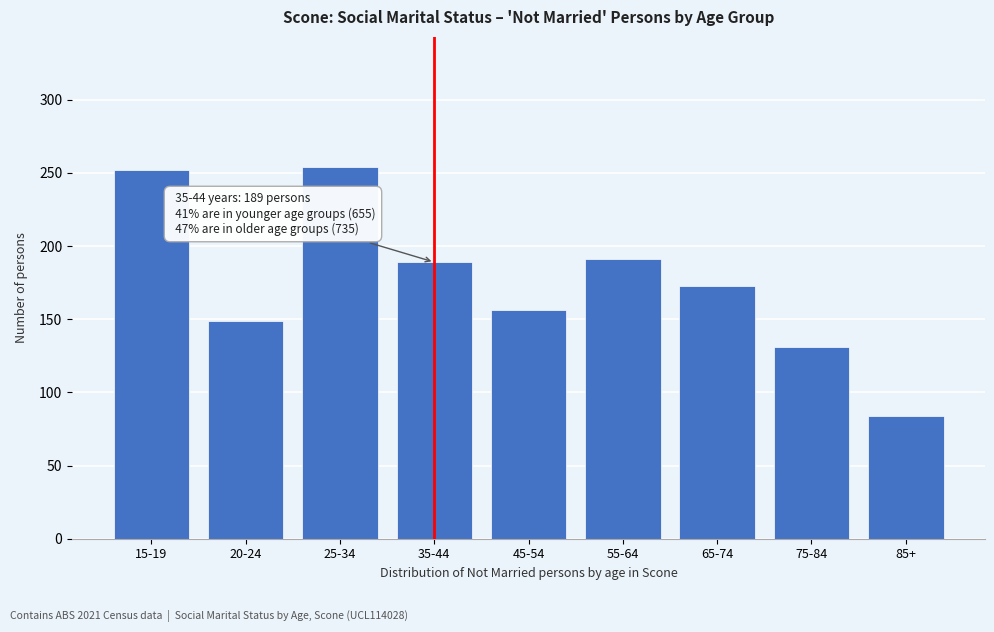

Reading left to right, transcribe all the data shown in this chart.

15-19=252	20-24=149	25-34=254	35-44=189	45-54=156	55-64=191	65-74=173	75-84=131	85+=84